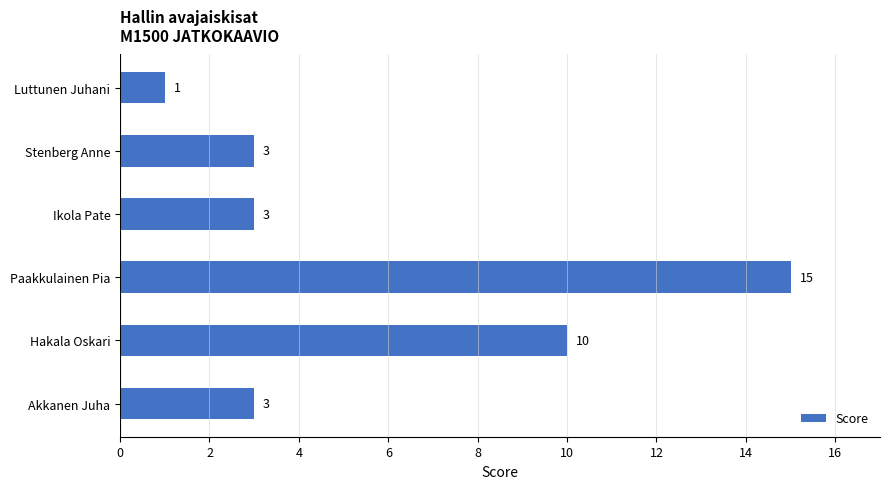

Which label corresponds to the smallest value in the chart?

Luttunen Juhani